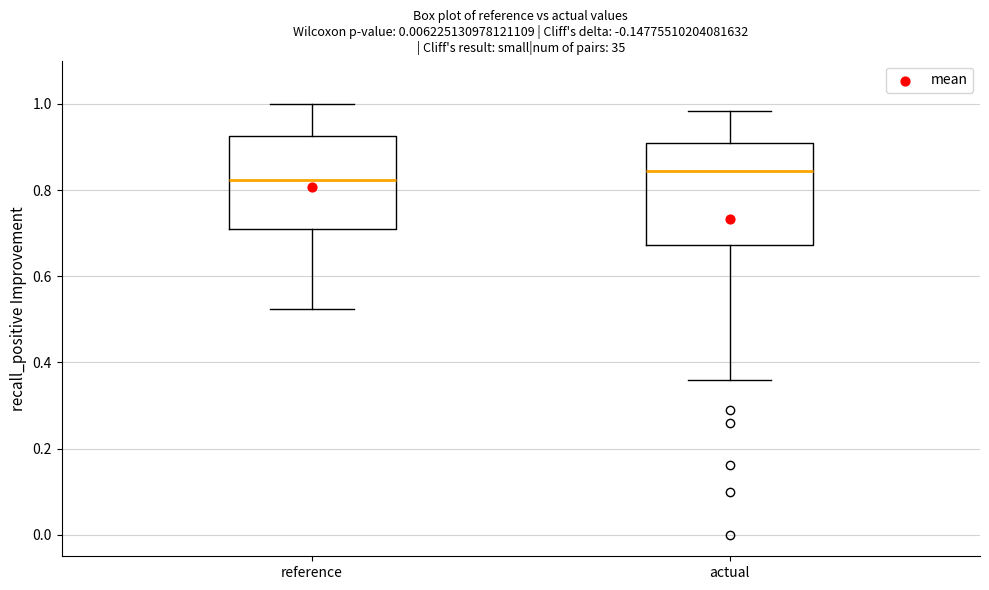

Reading left to right, read every box against the y-axis: the position of its median line, the range the box covers, and the ends of its whiskers. The values are not printed on the chart, so give them approximately, as read against the axis.

reference: median 0.82, box 0.72 to 0.92, whiskers 0.52 to 1.00
actual: median 0.84, box 0.68 to 0.92, whiskers 0.36 to 0.98